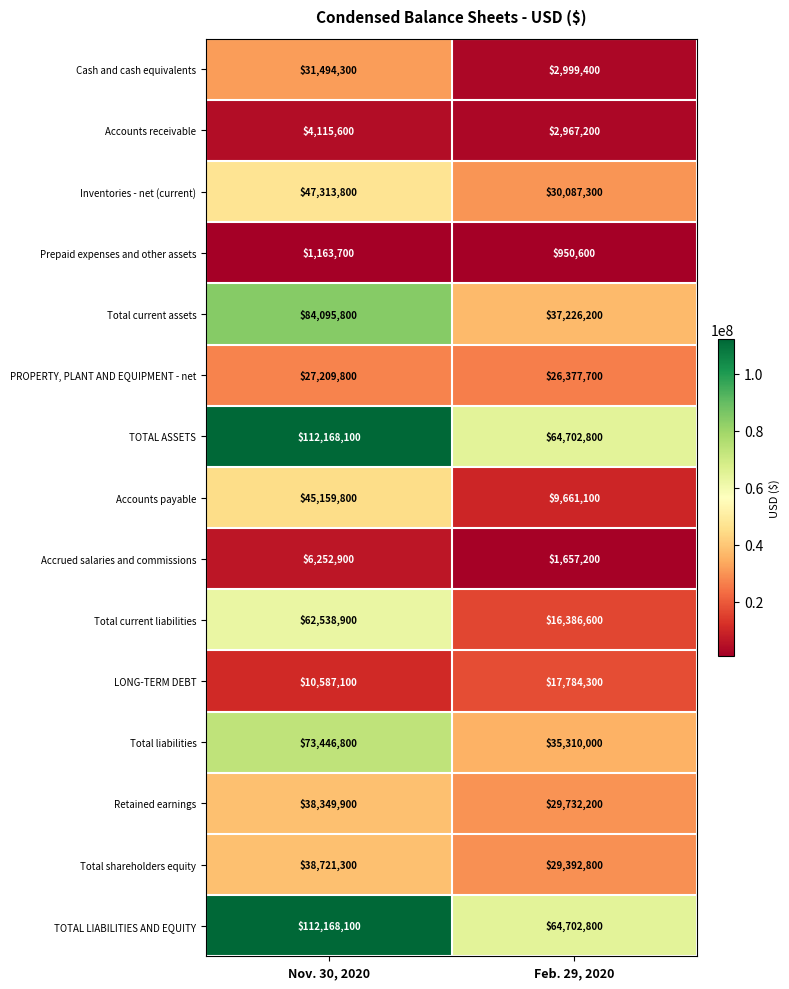

Rank the categories by Accounts payable value from lowest to highest.

Feb. 29, 2020, Nov. 30, 2020